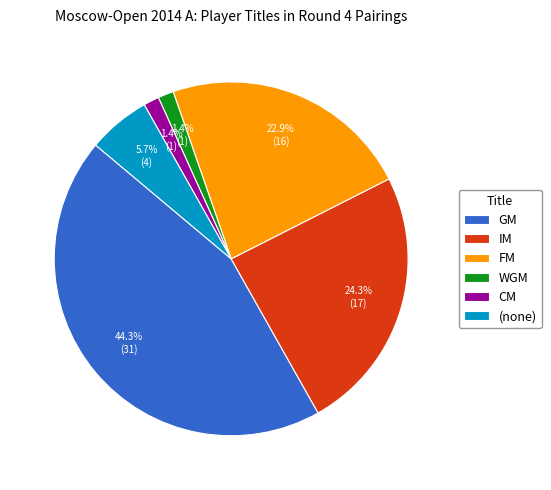

Is GM the majority of the pie?

No